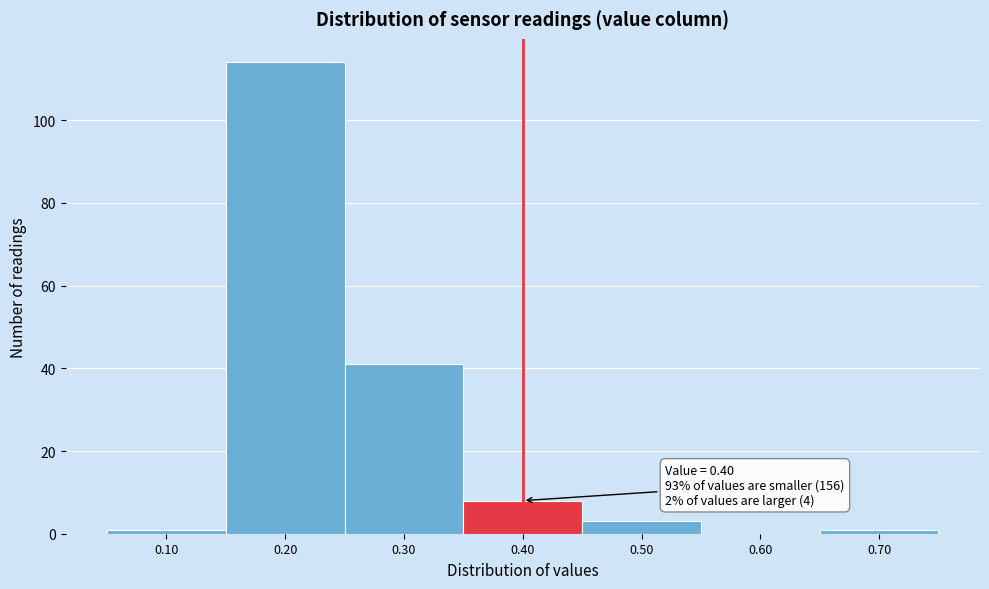

Which range on the x-axis has the tallest bar?

0.15 to 0.25